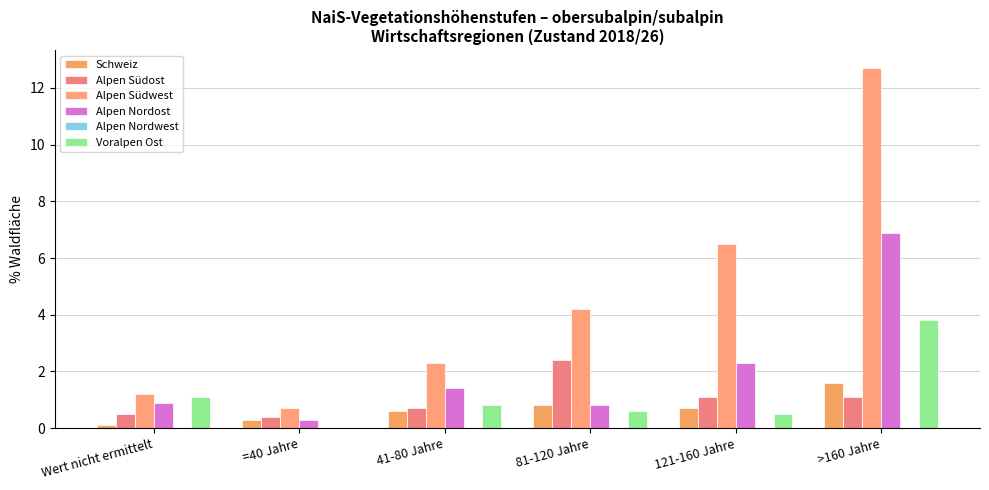

What is the sum of the Alpen Südost values at Wert nicht ermittelt and 121-160 Jahre?

1.6